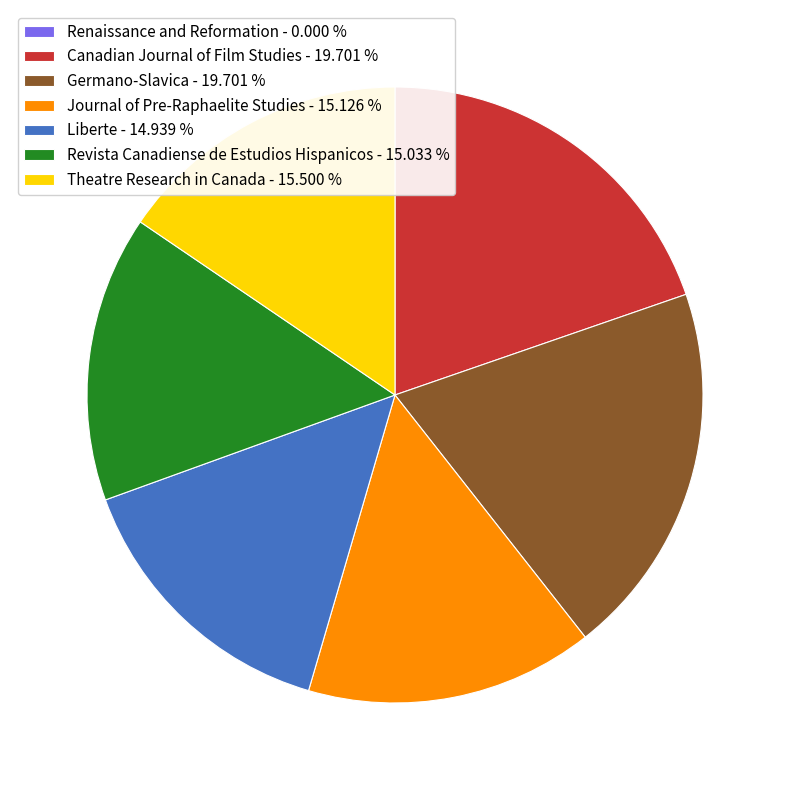

Does Revista Canadiense de Estudios Hispanicos - 15.033 % represent more than half of the total?

No